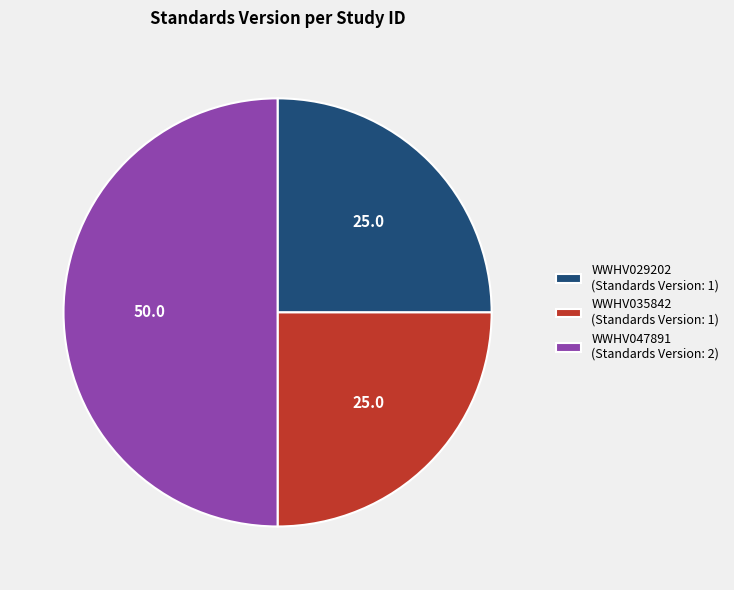

Between WWHV035842 (Standards Version: 1) and WWHV047891 (Standards Version: 2), which is larger?

WWHV047891 (Standards Version: 2)